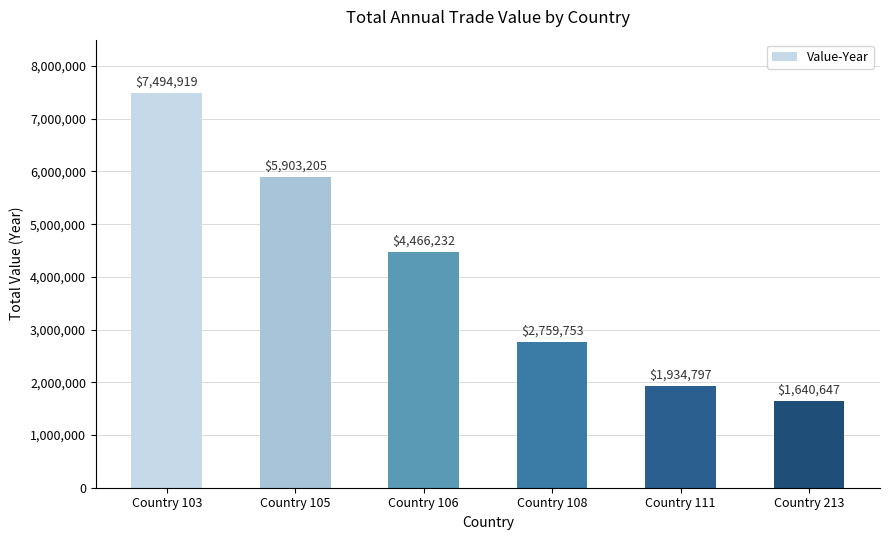

Which label corresponds to the largest value in the chart?

Country 103